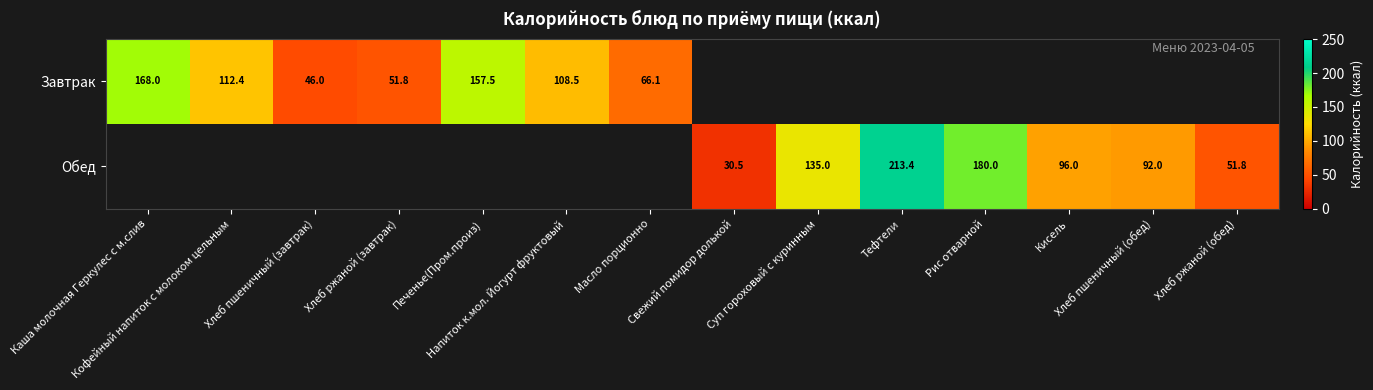

Rank the categories by Обед value from highest to lowest.

Каша молочная Геркулес с м.слив, Кофейный напиток с молоком цельным, Хлеб пшеничный (завтрак), Хлеб ржаной (завтрак), Печенье(Пром.произ), Напиток к.мол. Йогурт фруктовый, Масло порционно, Тефтели, Рис отварной, Суп гороховый с куринным, Кисель, Хлеб пшеничный (обед), Хлеб ржаной (обед), Свежий помидор долькой